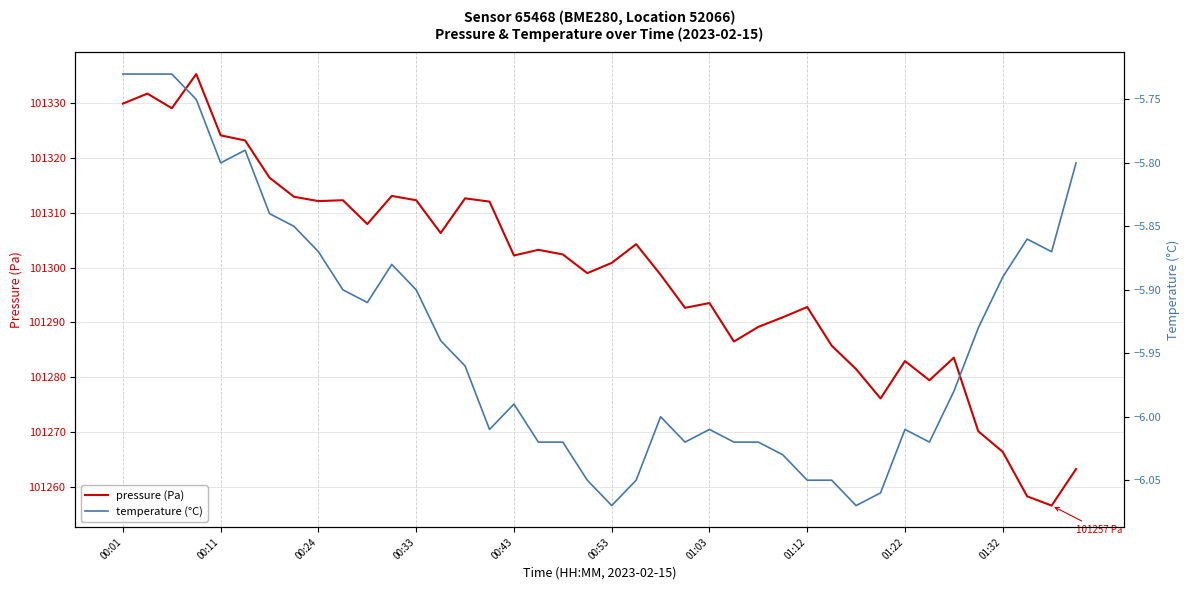

List the series in order of their overall mean, highest first.

pressure (Pa), temperature (°C)